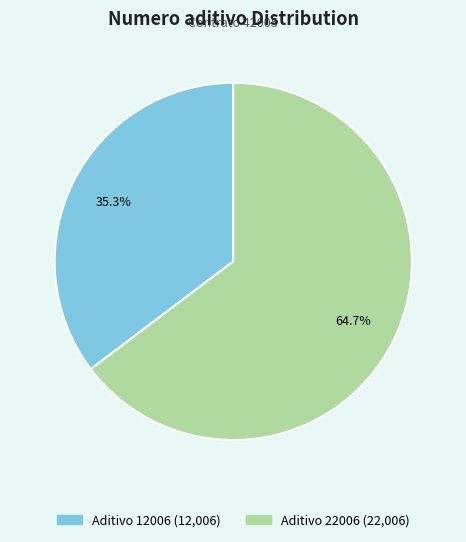

How many segments does this pie chart have?

2